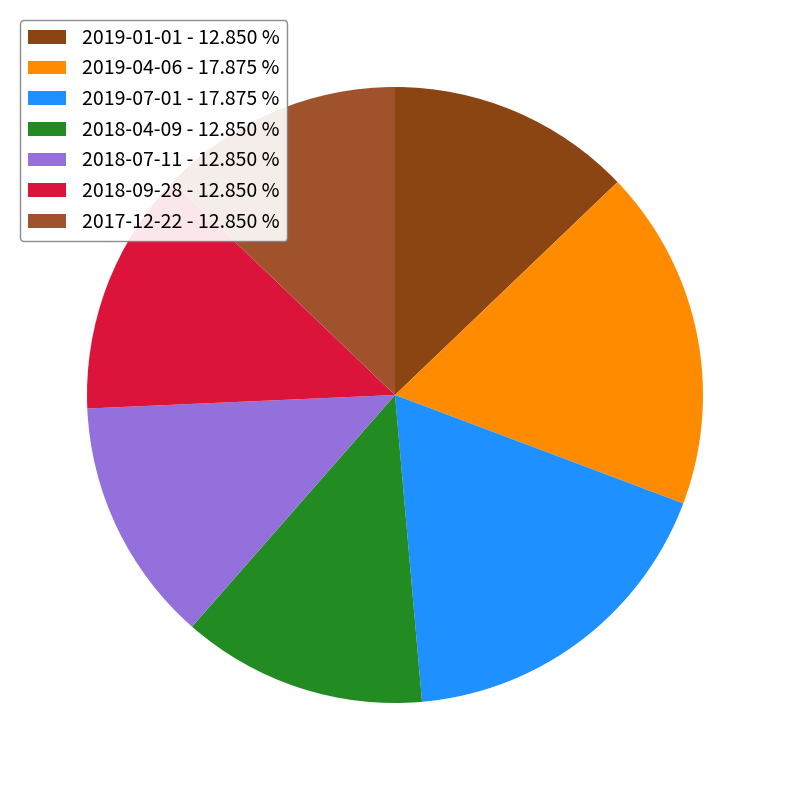

The 2018-07-11 slice represents 13% of the pie. True or false?

True